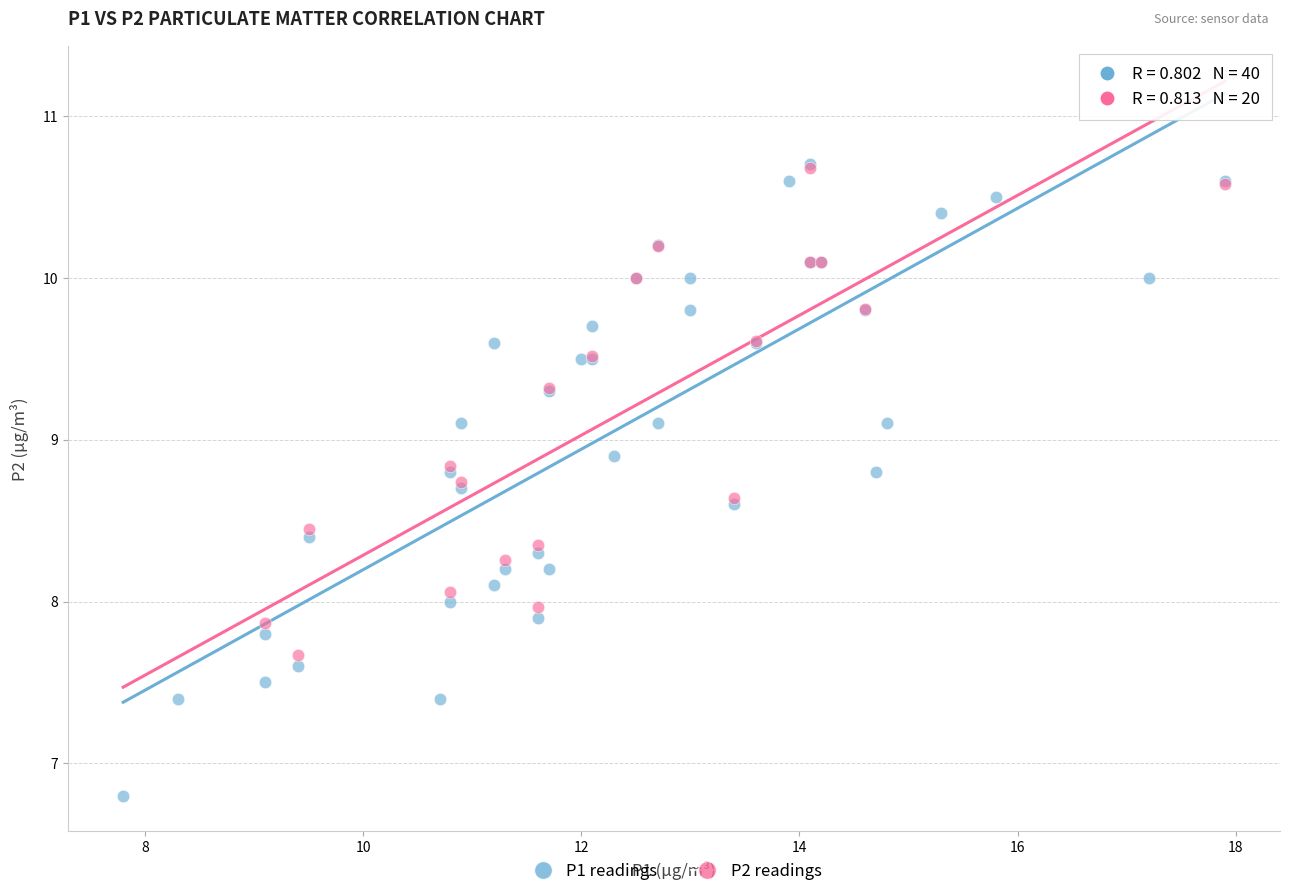

Which series has the widest spread of Y values?

P1 readings